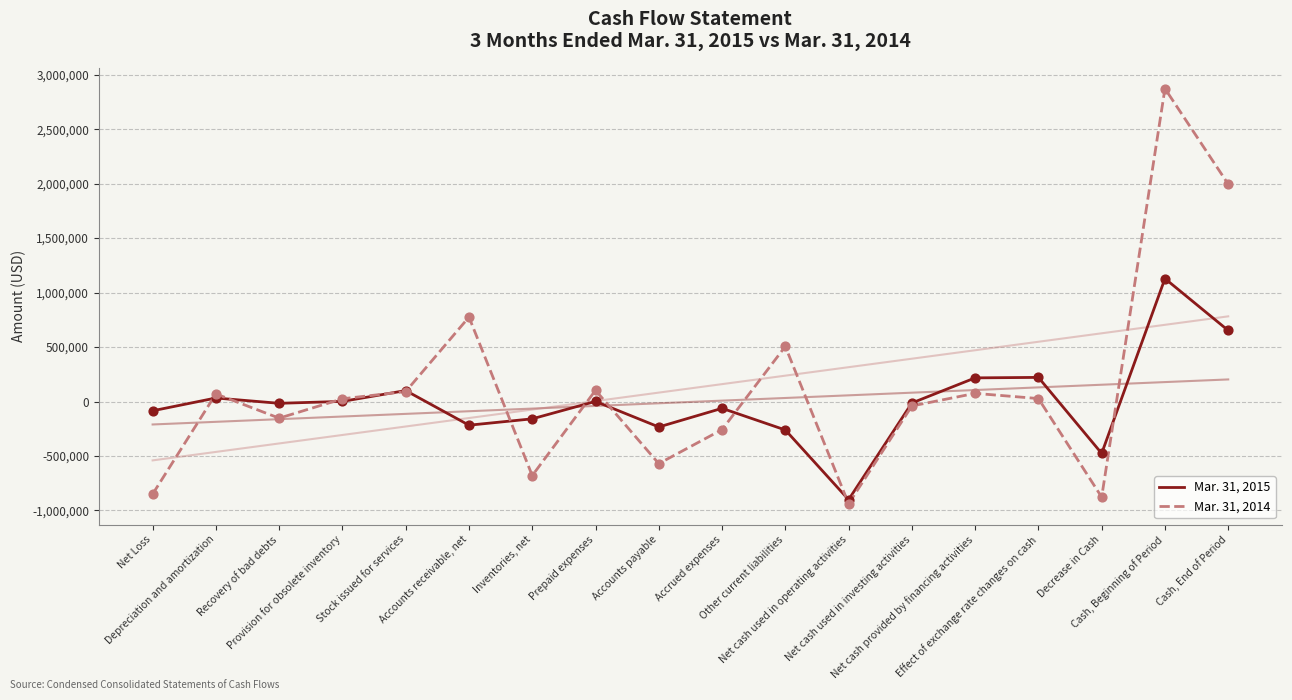

Is the value of Mar. 31, 2014 at Other current liabilities greater than the value of Mar. 31, 2015 at Prepaid expenses?

Yes